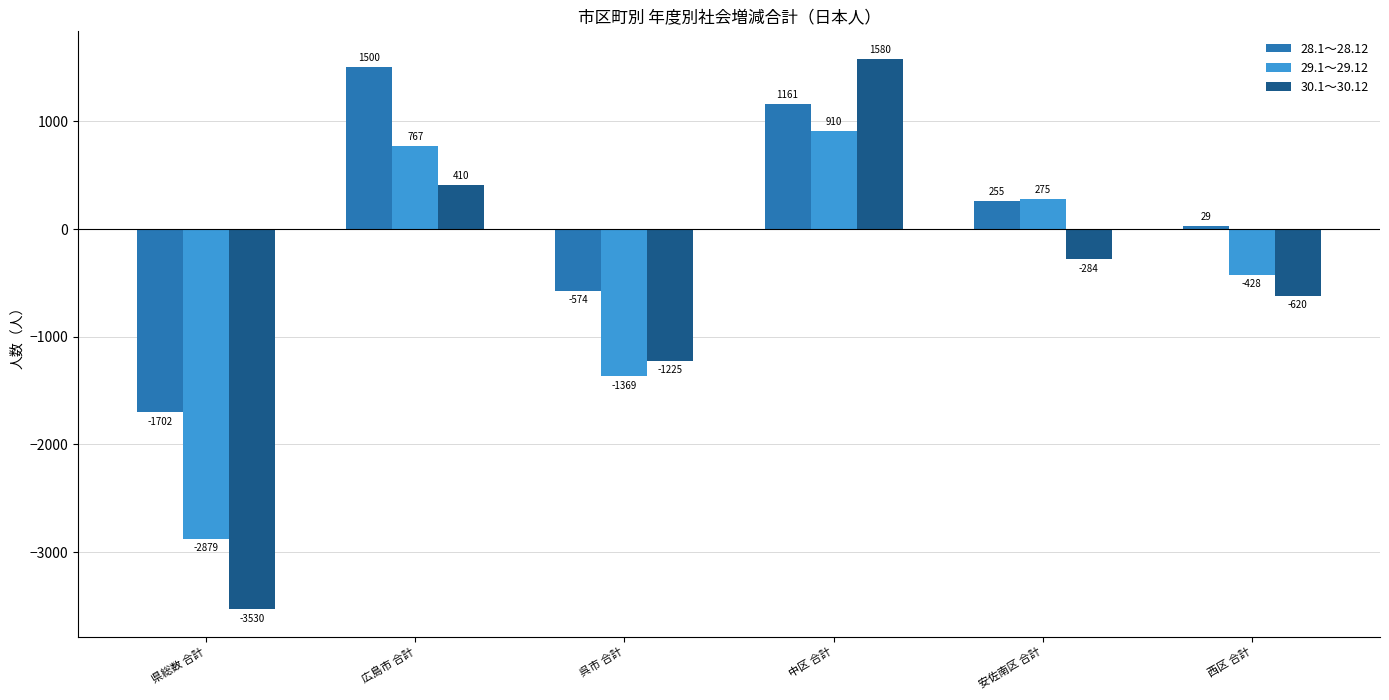

Rank the series by their maximum value, from lowest to highest.

29.1～29.12, 28.1～28.12, 30.1～30.12